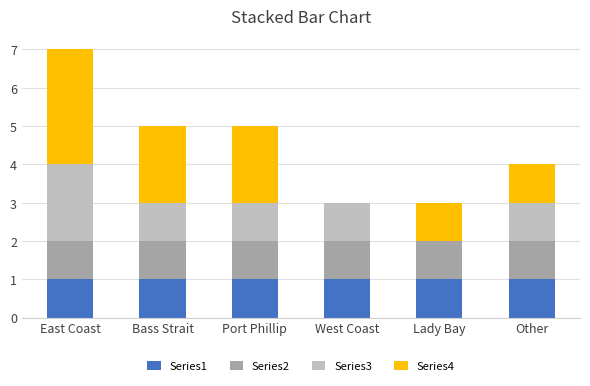

What is the total value across all series at East Coast?

7